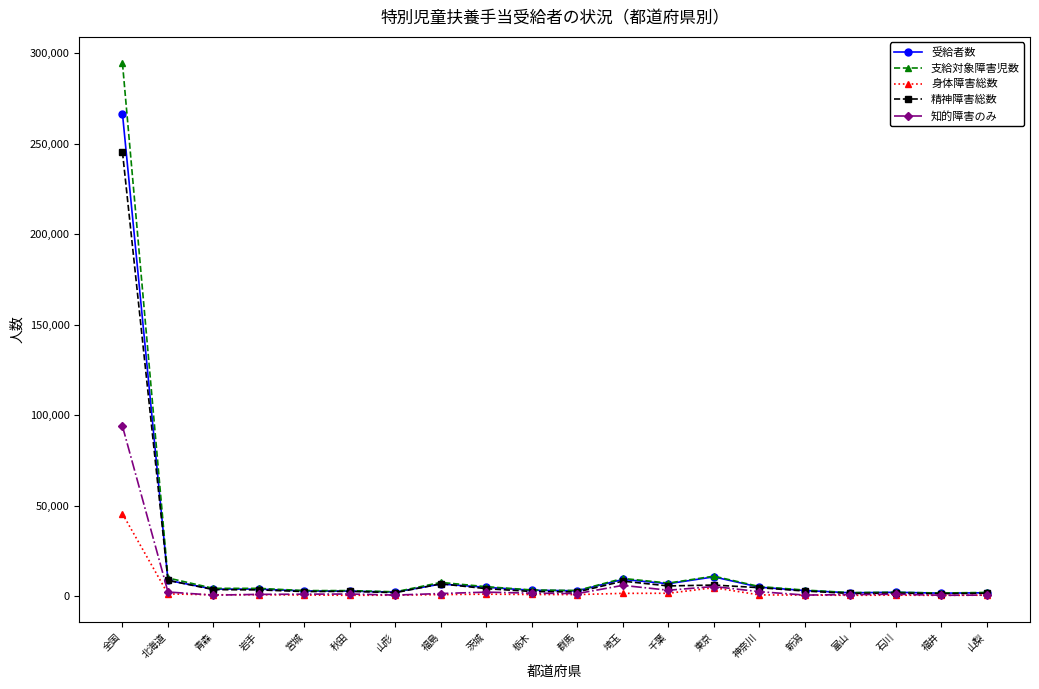

Count the number of categories in the chart.

20